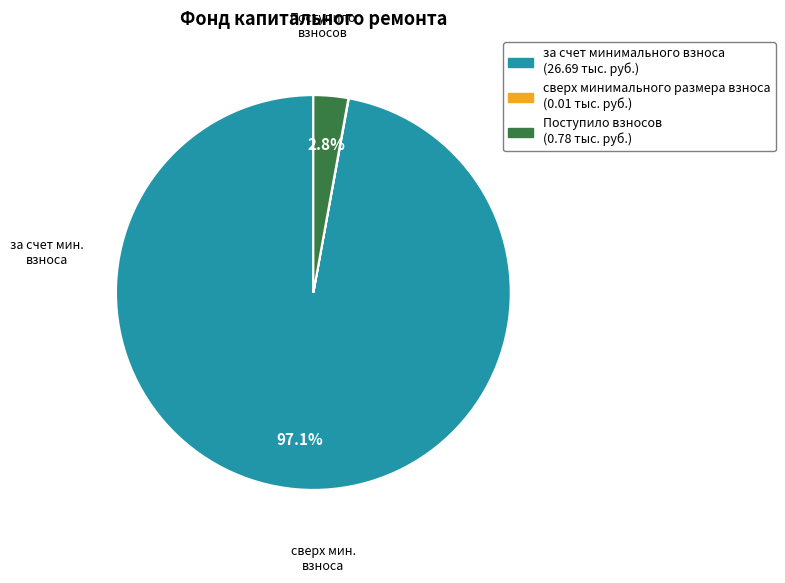

Which slice is the largest?

за счет минимального взноса